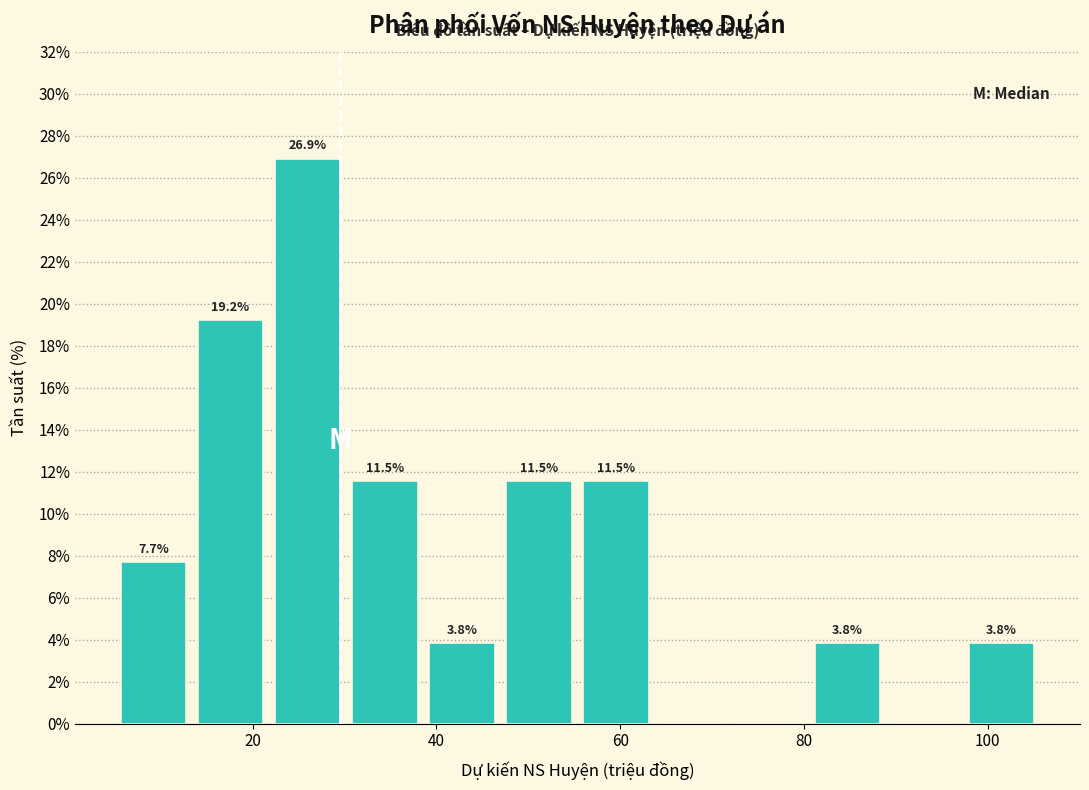

Over which range of the x-axis is the bar tallest?

22 to 30